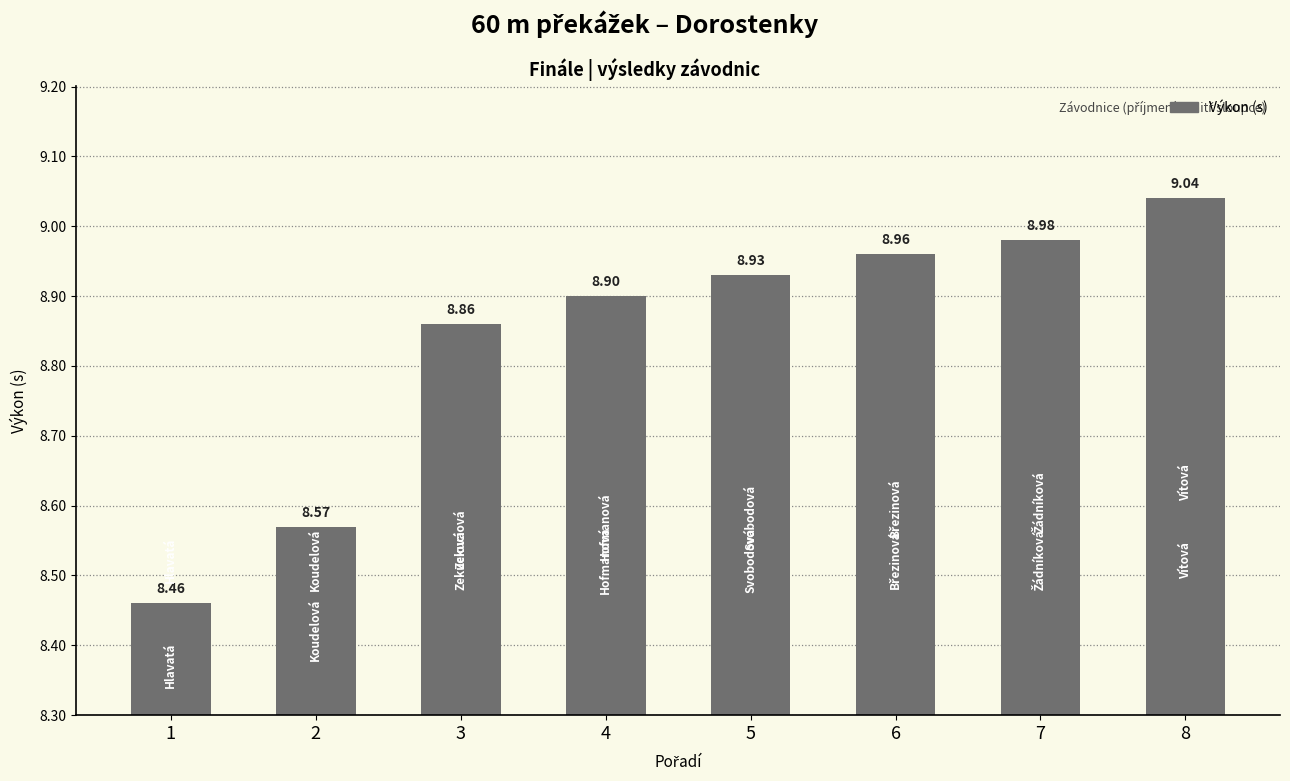

Rank the categories by value from lowest to highest.

1, 2, 3, 4, 5, 6, 7, 8